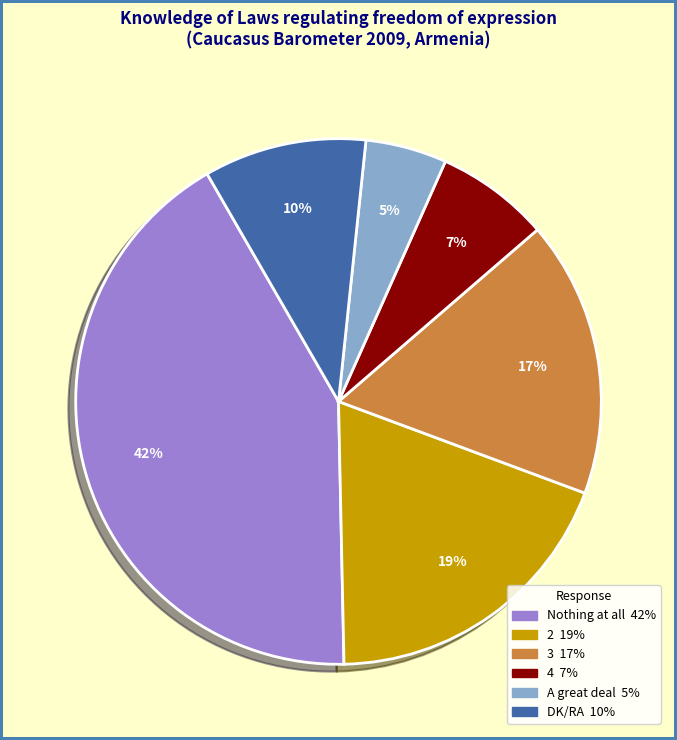

To the nearest percent, what is the difference between the largest and smallest slice percentages?

37%